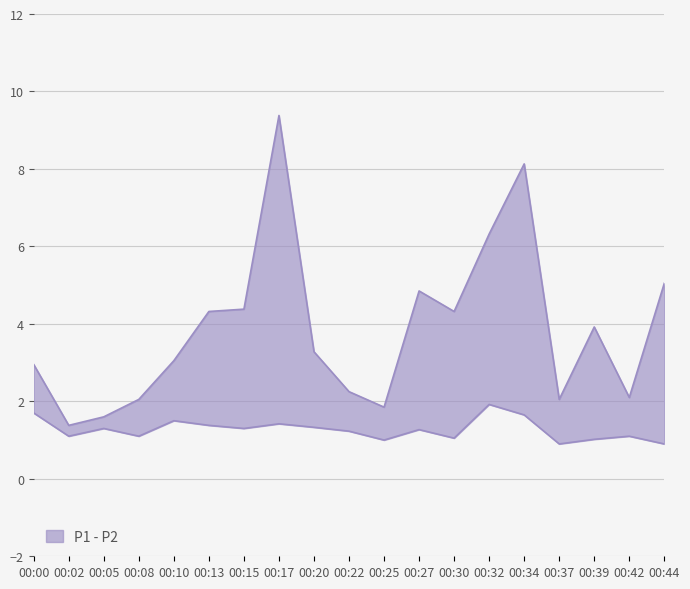

Count the number of data series in this chart.

2